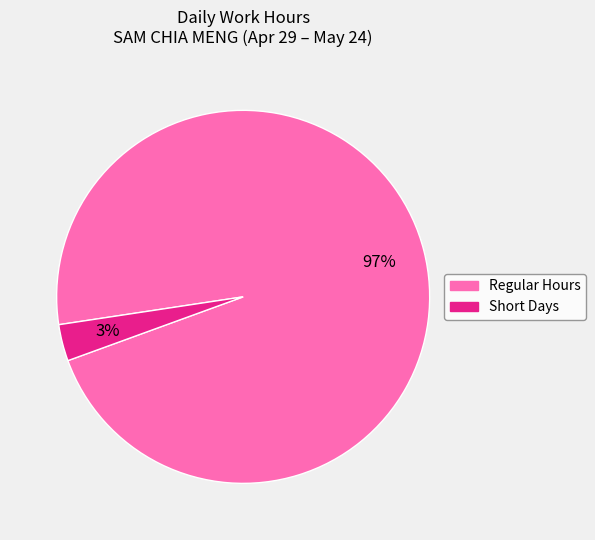

To the nearest percent, what is the average slice percentage?

50%